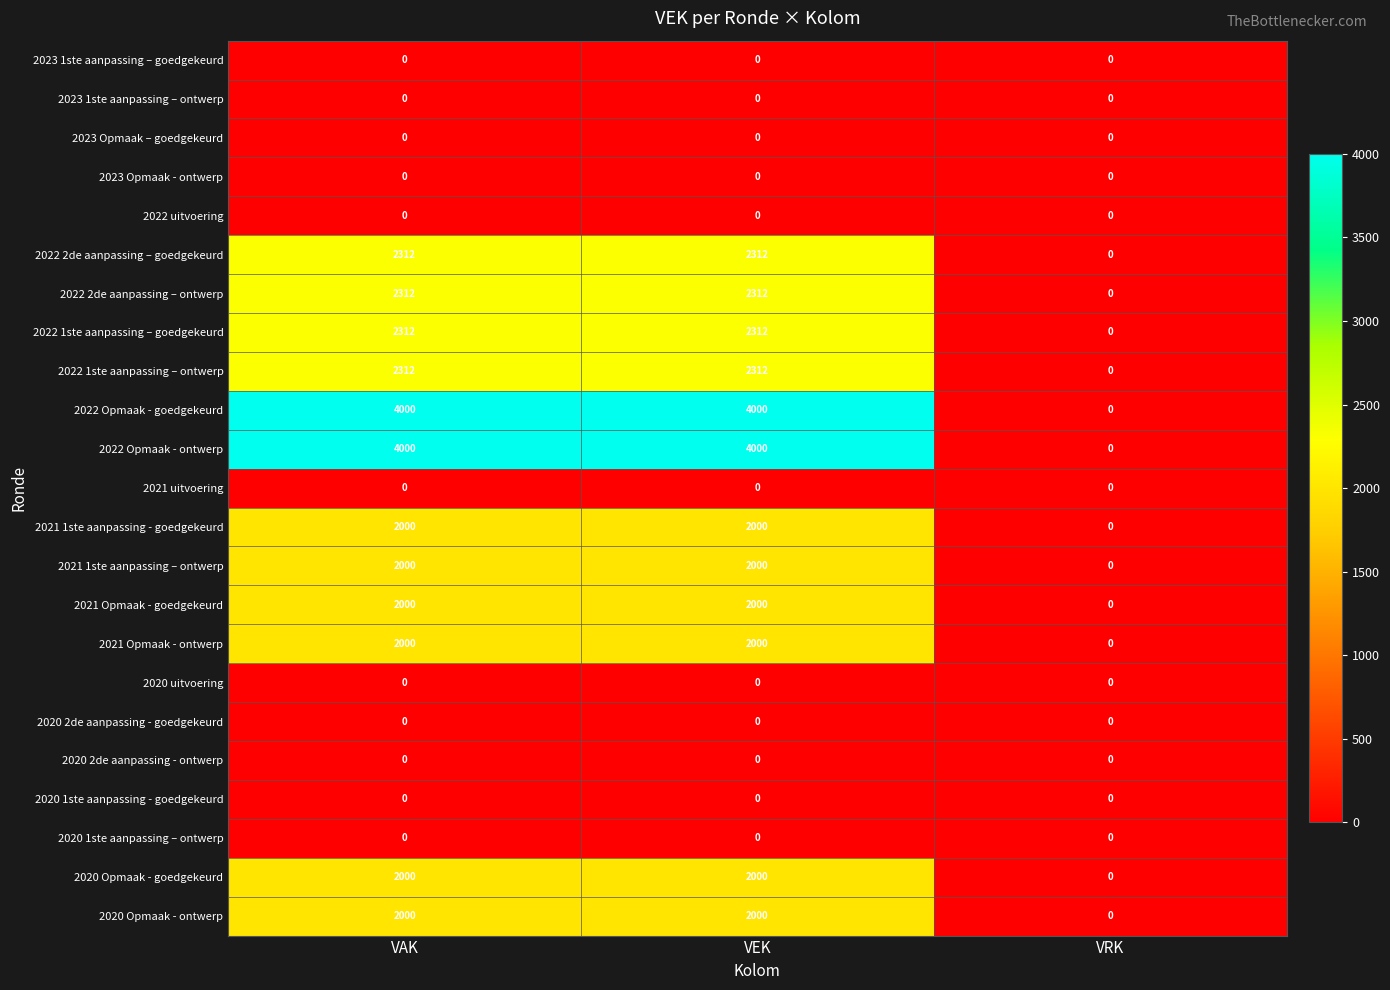

Is the value of 2020 Opmaak - goedgekeurd at VEK greater than the value of 2023 1ste aanpassing – ontwerp at VEK?

Yes